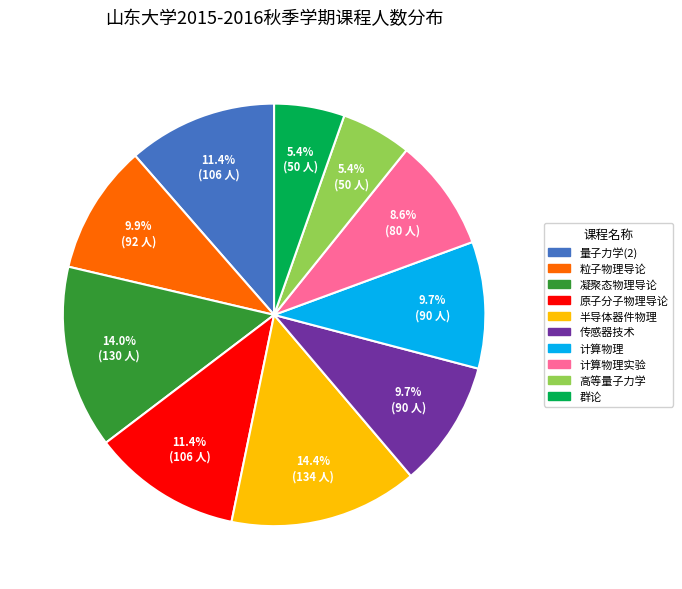

To the nearest percent, what percentage of the pie is 粒子物理导论?

10%